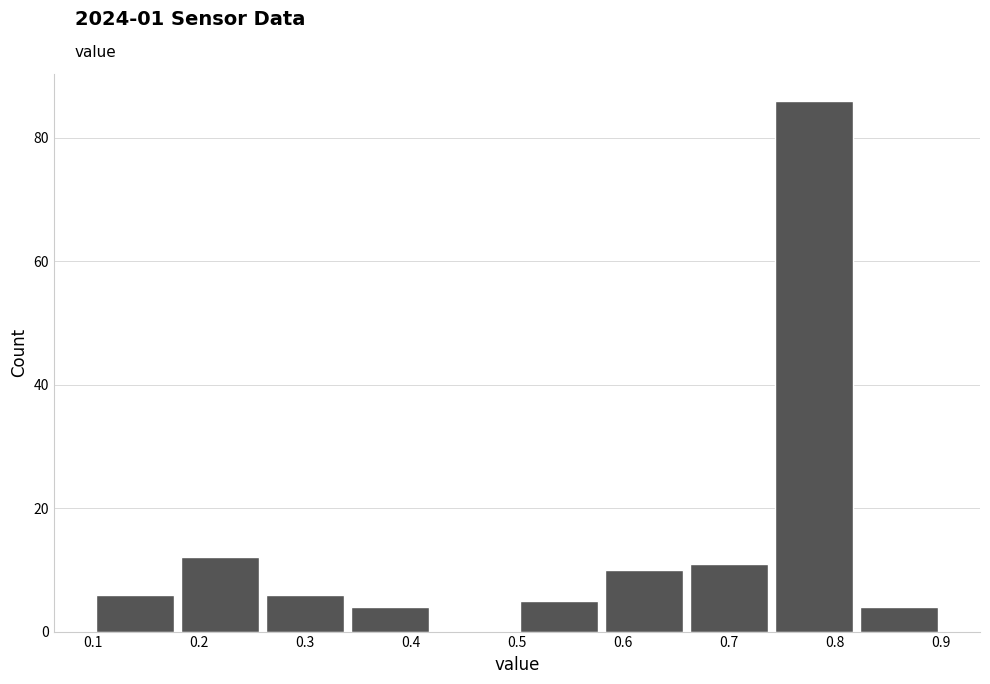

Which range on the x-axis has the tallest bar?

0.74 to 0.82